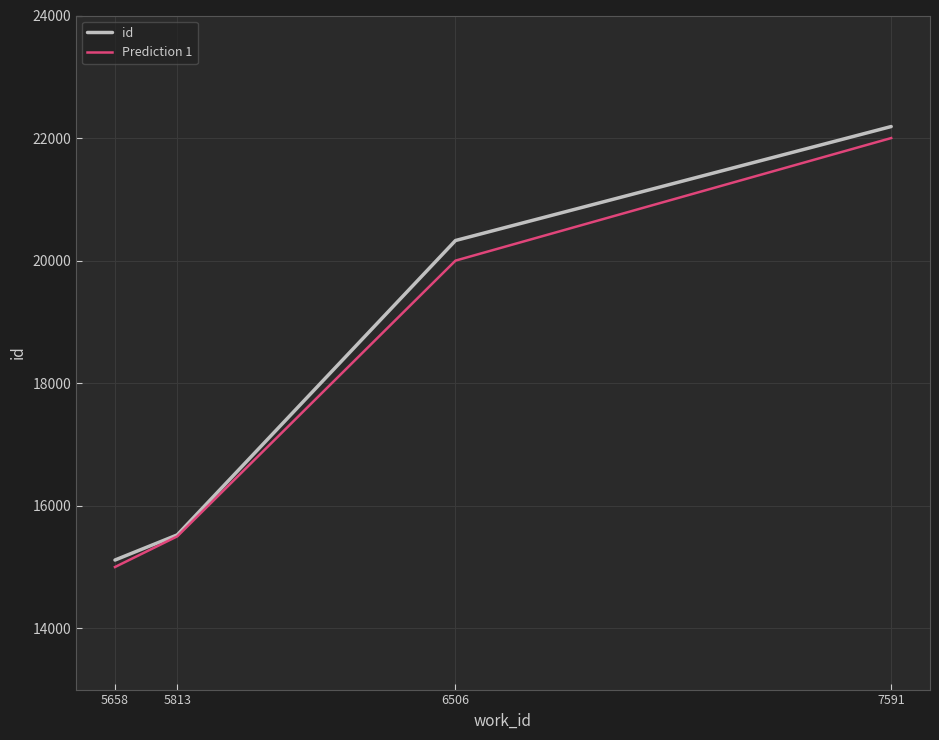

What is the total value across all series at 5813?

31024